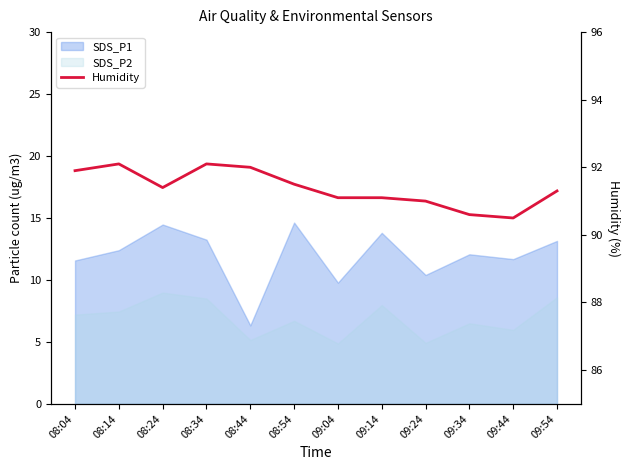

What is the maximum value shown in the chart?

92.1